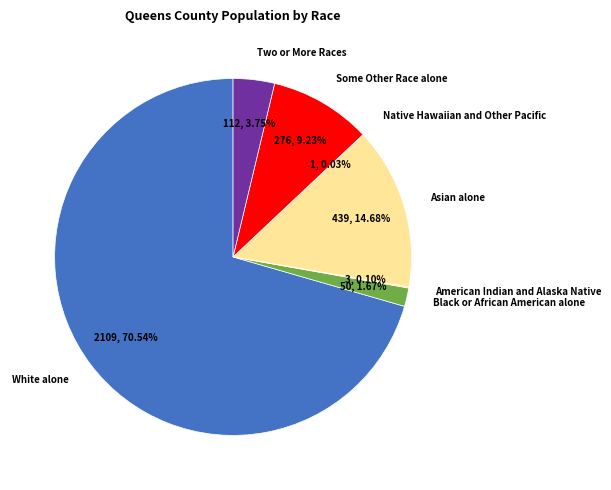

Is there any slice that represents more than half of the pie?

Yes